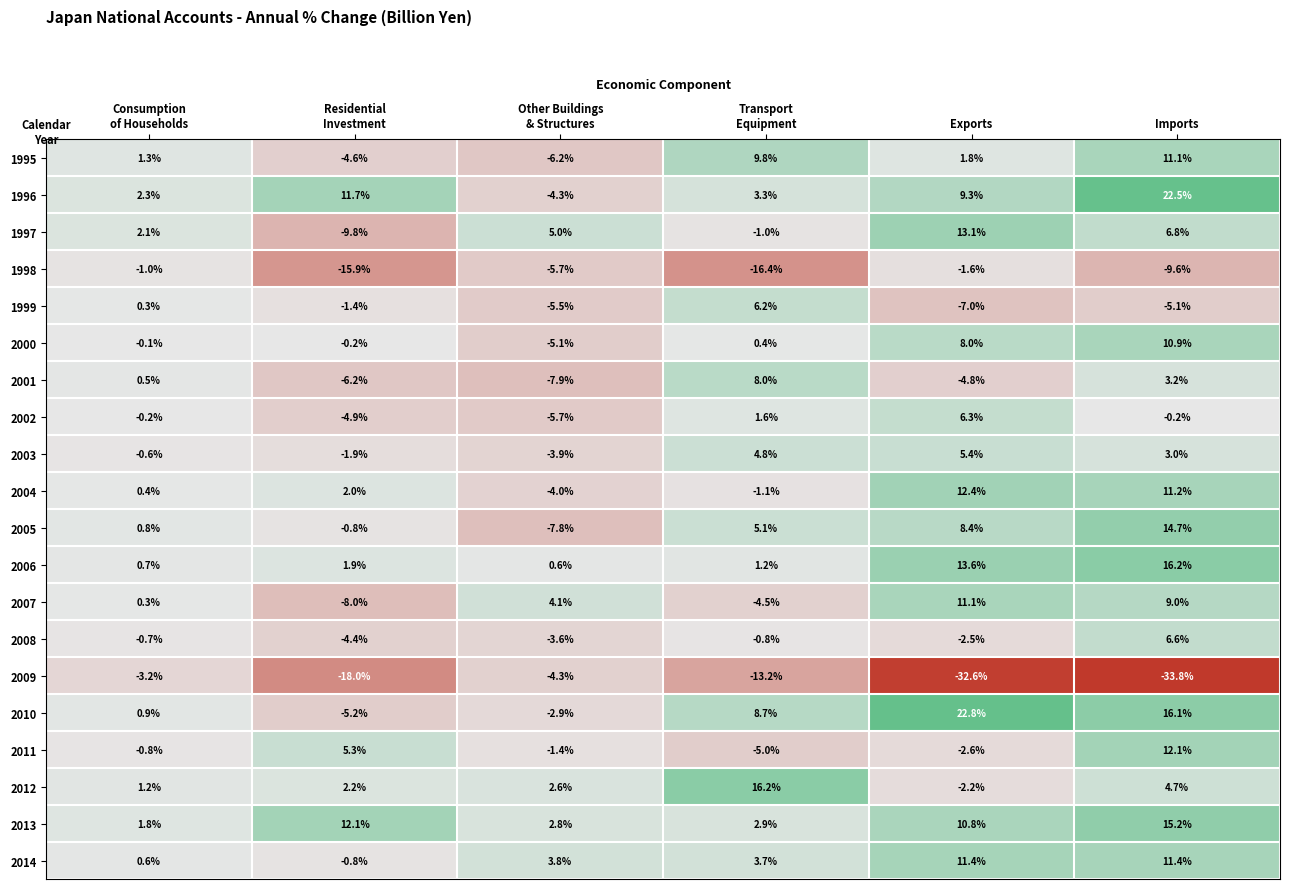

What is the average value of the 2002 series?

-0.5